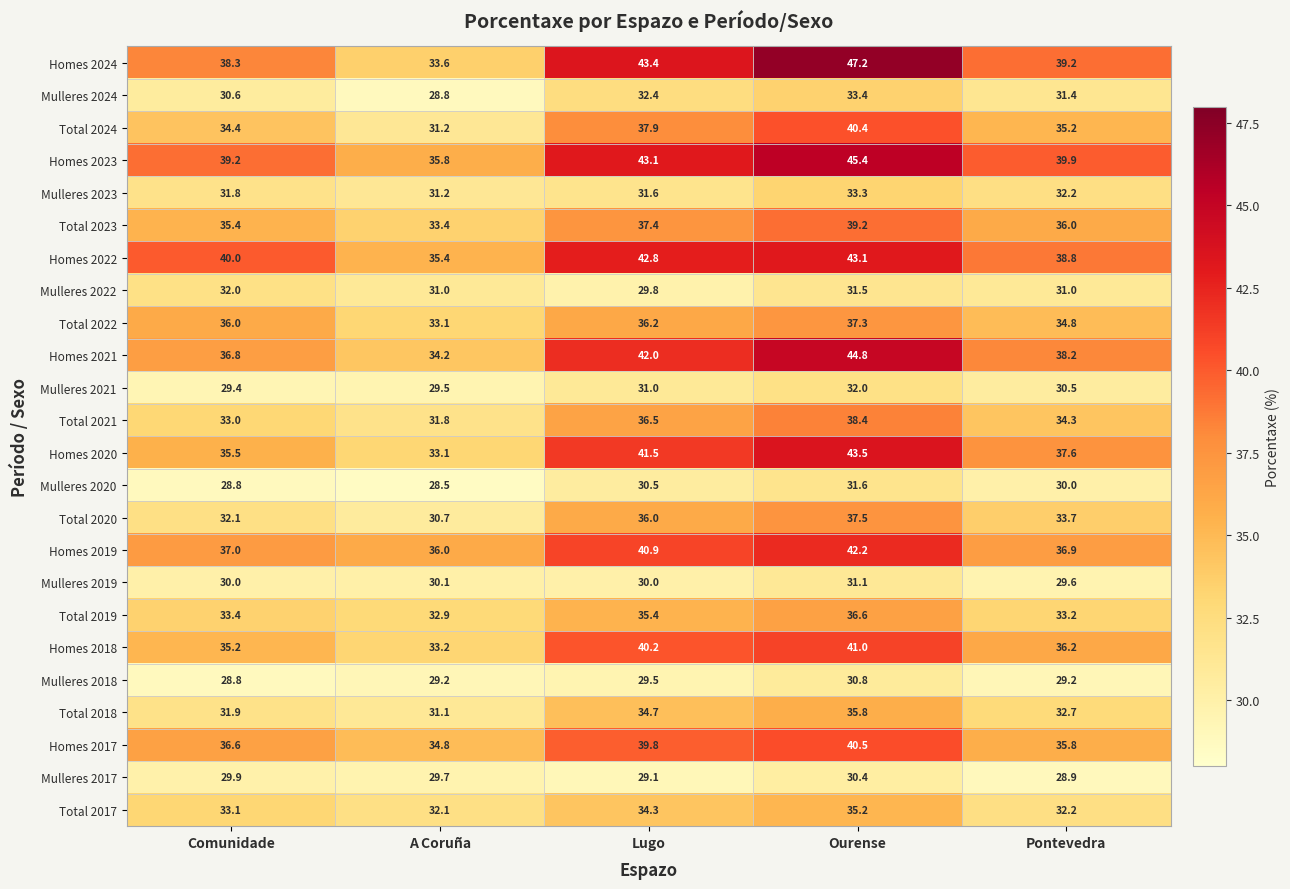

At Ourense, list the series in order from largest to smallest.

Homes 2024, Homes 2023, Homes 2021, Homes 2020, Homes 2022, Homes 2019, Homes 2018, Homes 2017, Total 2024, Total 2023, Total 2021, Total 2020, Total 2022, Total 2019, Total 2018, Total 2017, Mulleres 2024, Mulleres 2023, Mulleres 2021, Mulleres 2020, Mulleres 2022, Mulleres 2019, Mulleres 2018, Mulleres 2017